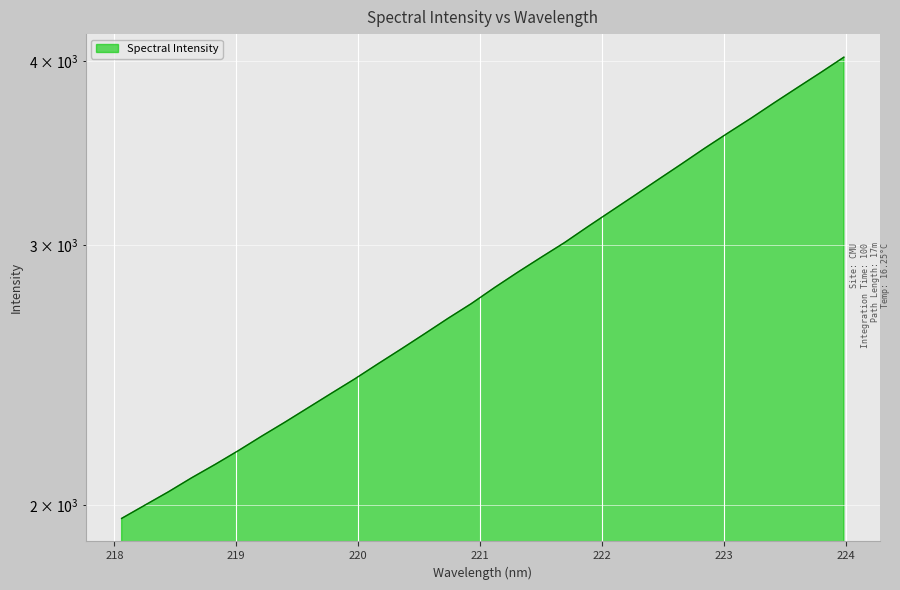

What is the value of the 14th point from the left?

2613.2